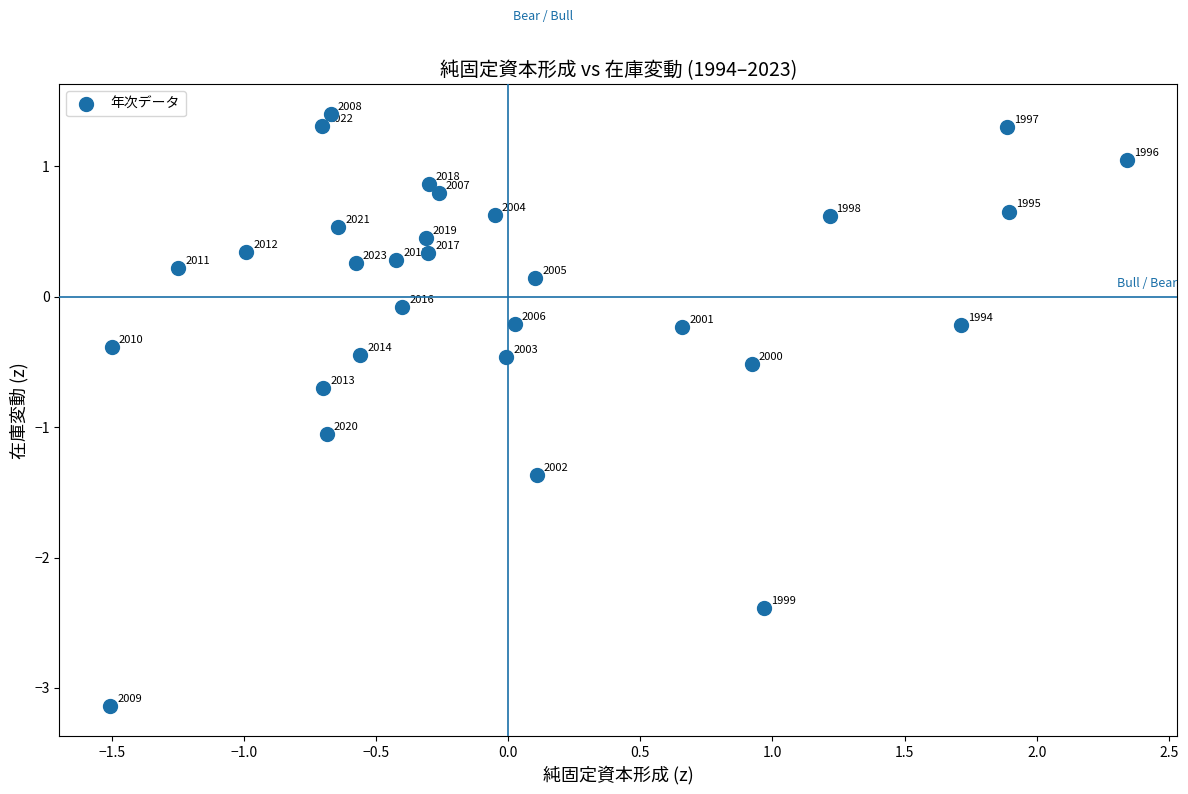

What is the range of Y values (max minus min)?

4.5